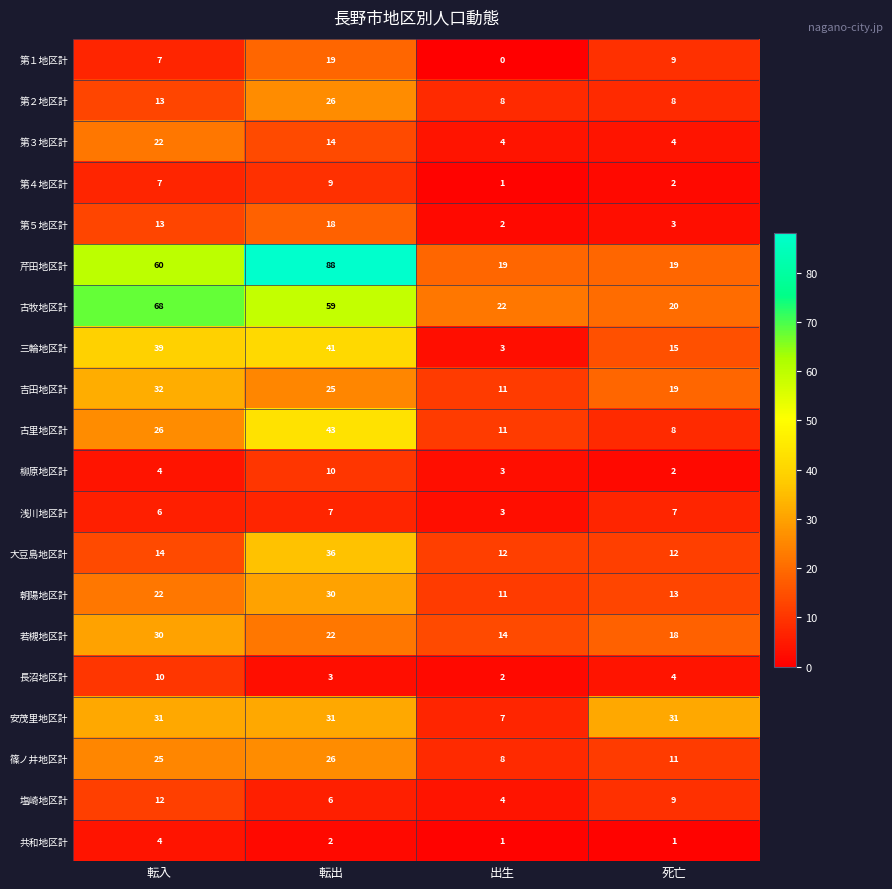

At which category is the sum across all series the highest?

転出